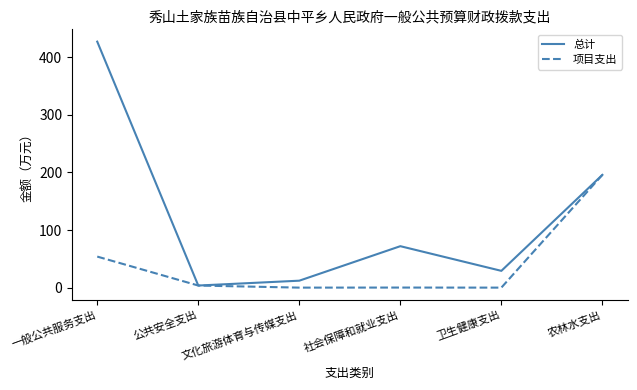

The value of 总计 at 文化旅游体育与传媒支出 is 12.1. True or false?

True